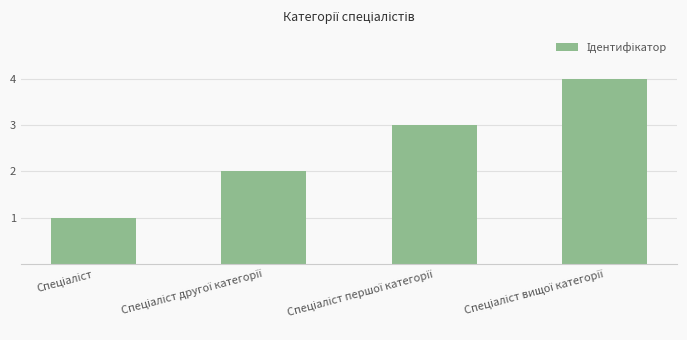

What is the greatest value displayed?

4